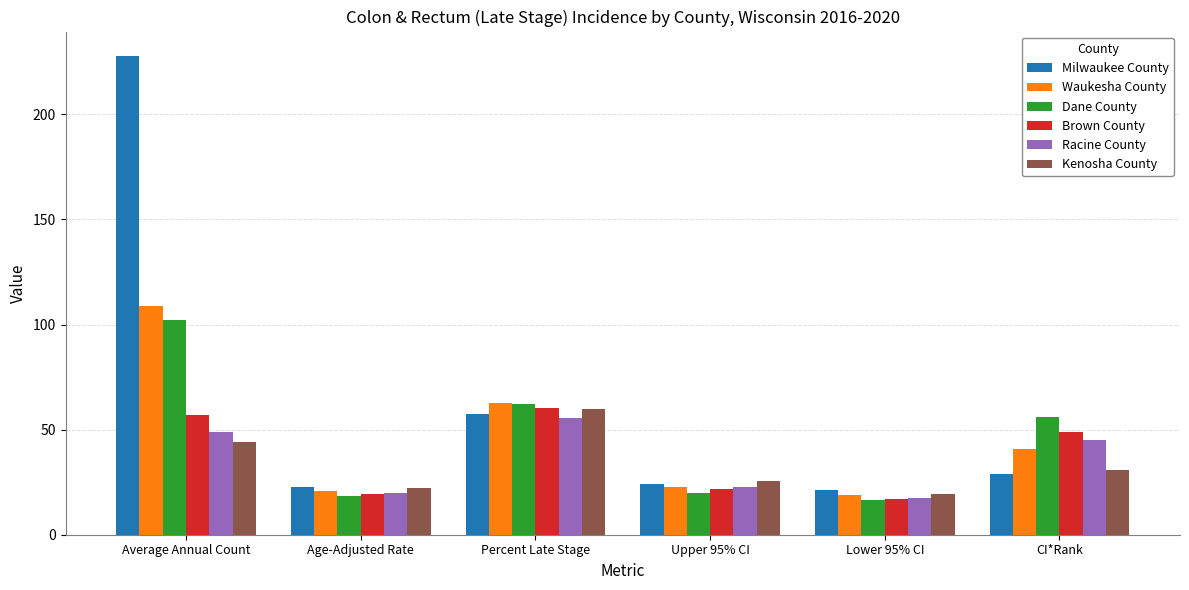

Which category has the highest value across all series?

Average Annual Count